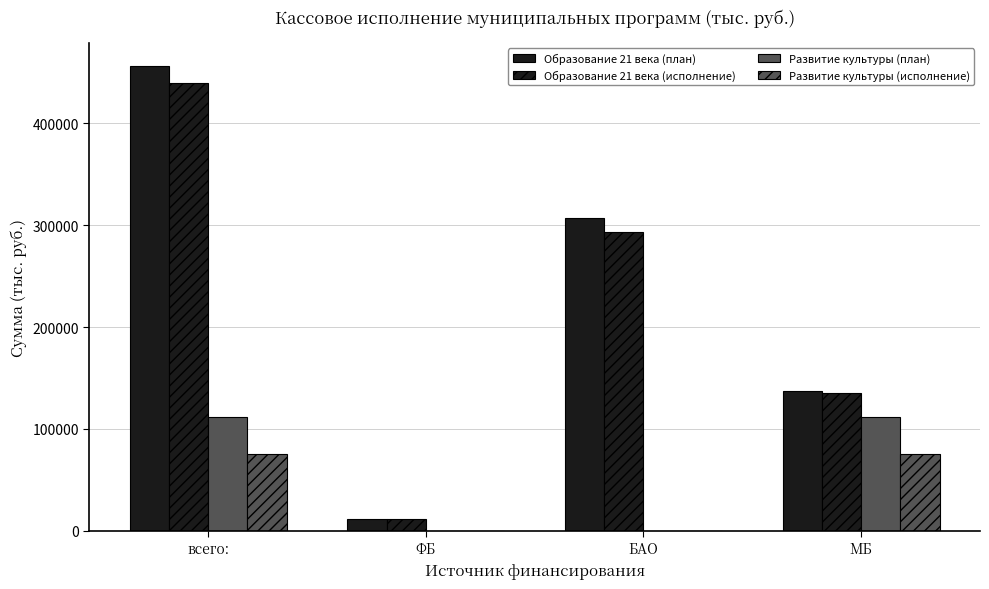

What is the label of the 4th bar from the left?

МБ